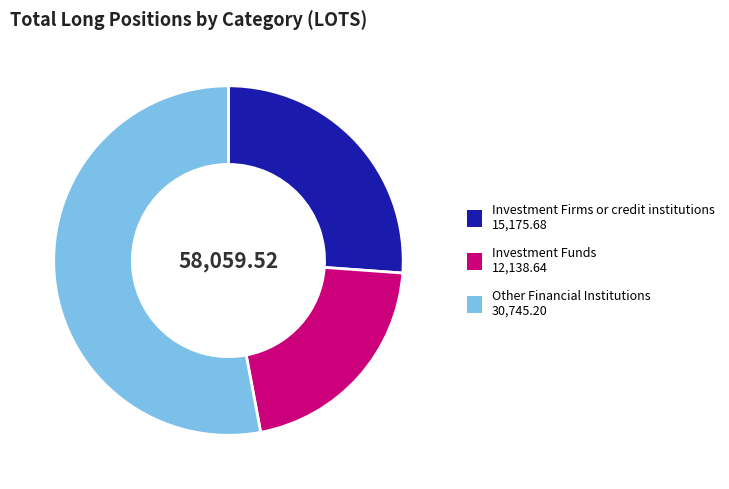

Is there any slice that represents more than half of the pie?

Yes